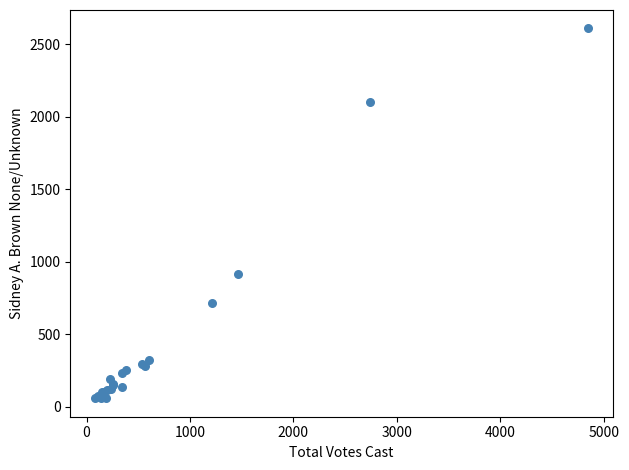

What Y value in the scatter plot is closest to 1335?

917